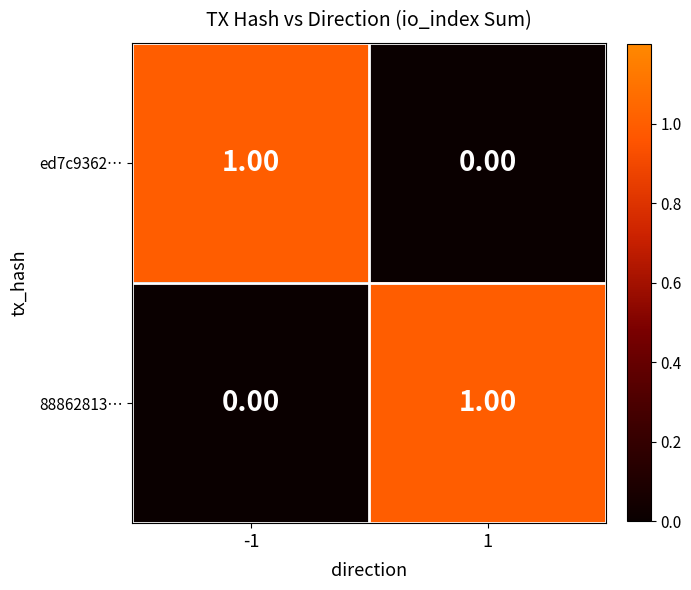

Rank the series at 1 from highest to lowest value.

88862813…, ed7c9362…